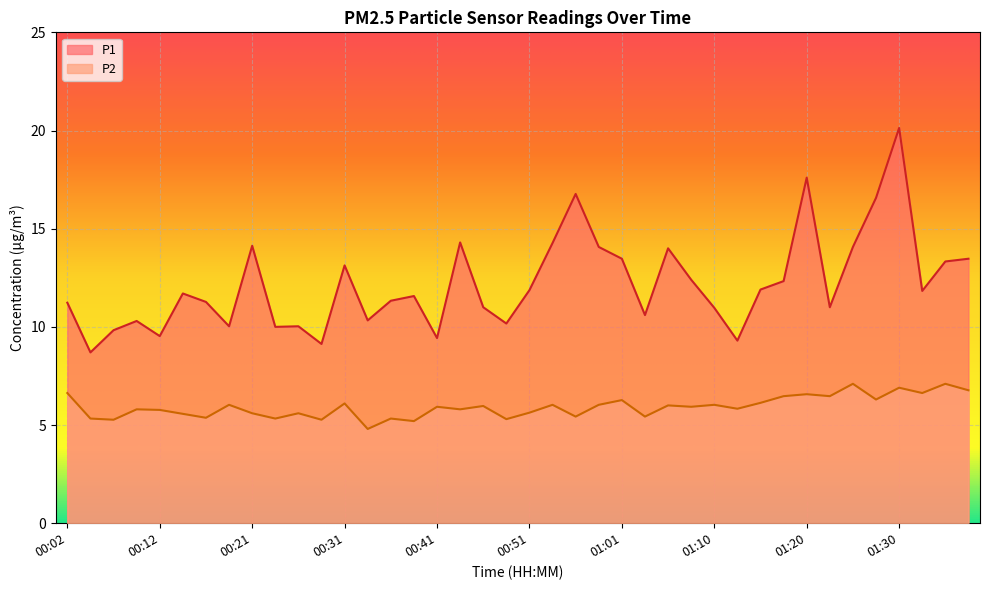

True or false: P2 has more than 0 interior local peaks.

True